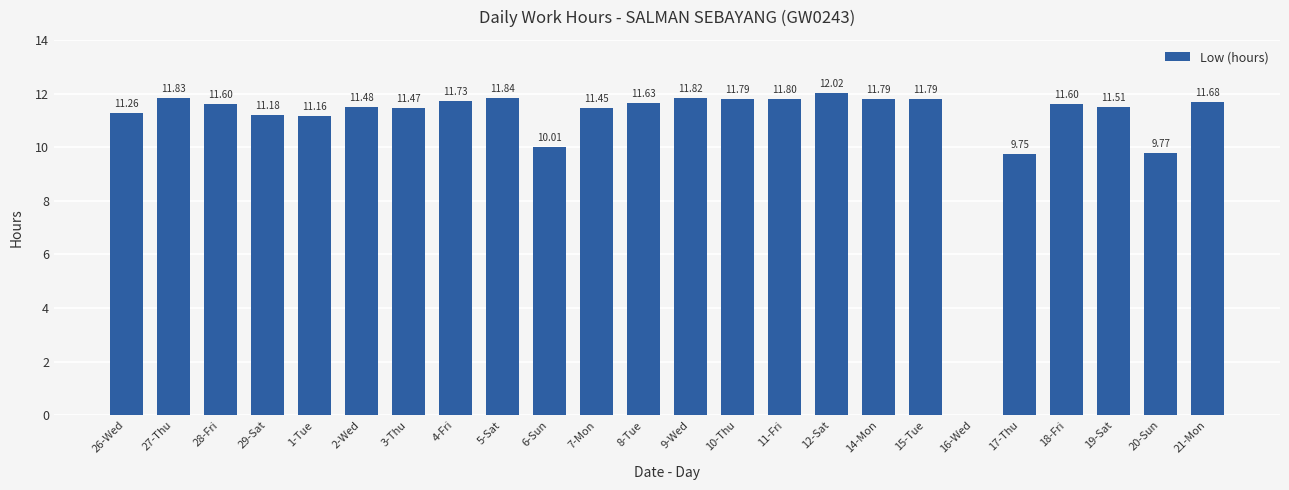

What is the change in value from 29-Sat to 15-Tue?

+0.6